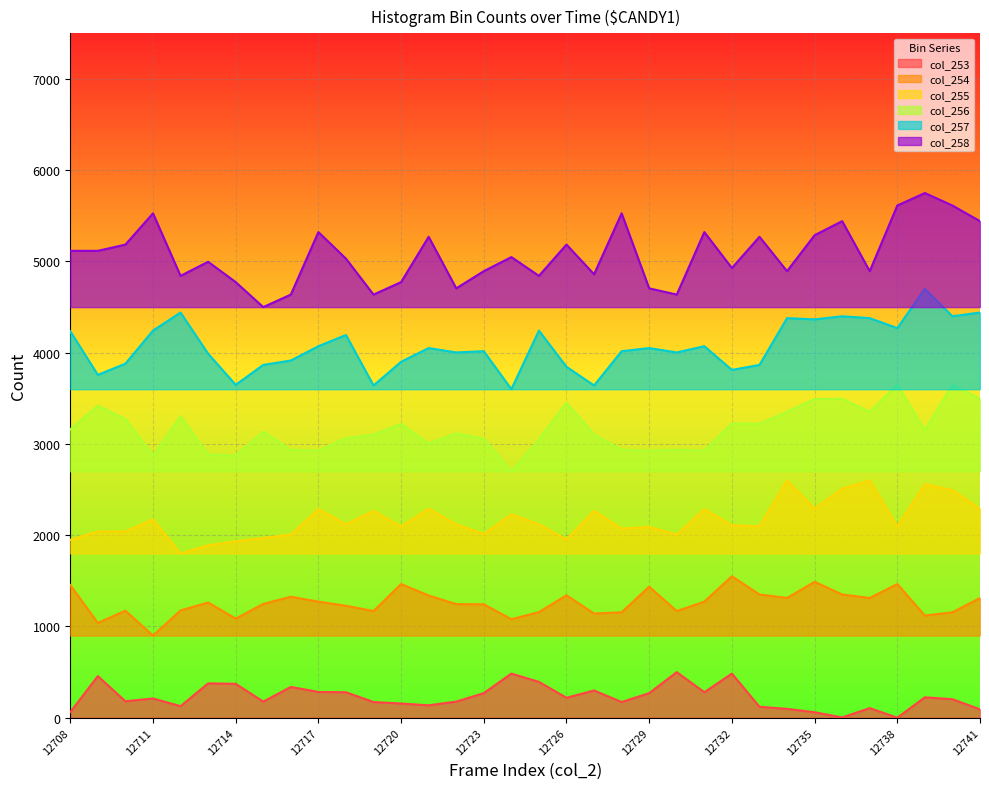

True or false: col_253 and col_257 cross at least once.

False